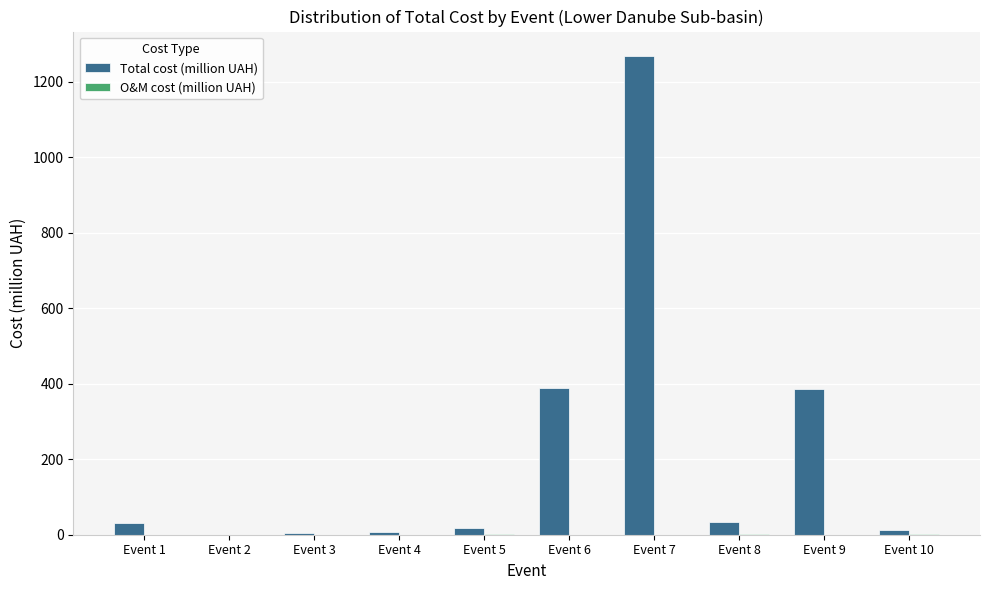

Which category has the highest value across all series?

Event 7